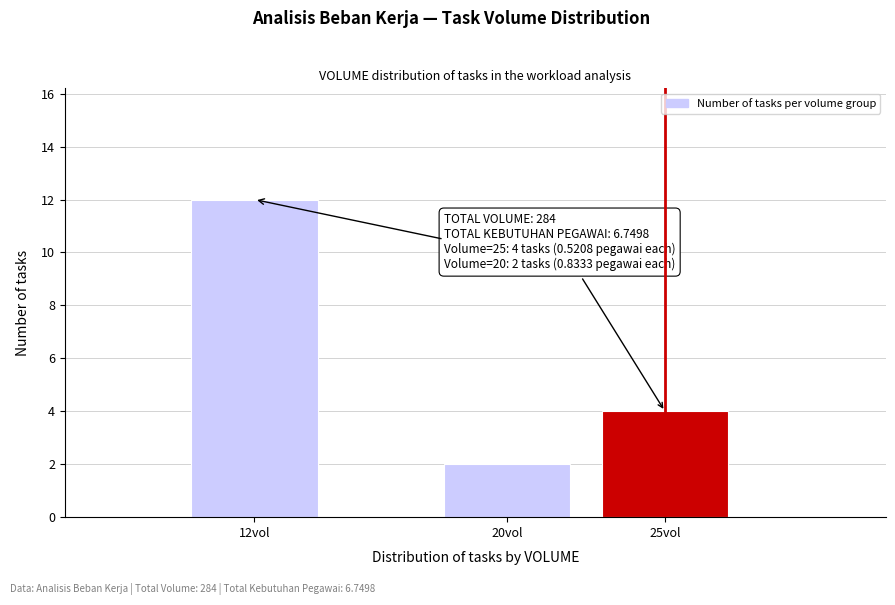

Reading right to left, list all the values displayed in this chart.

4	2	12